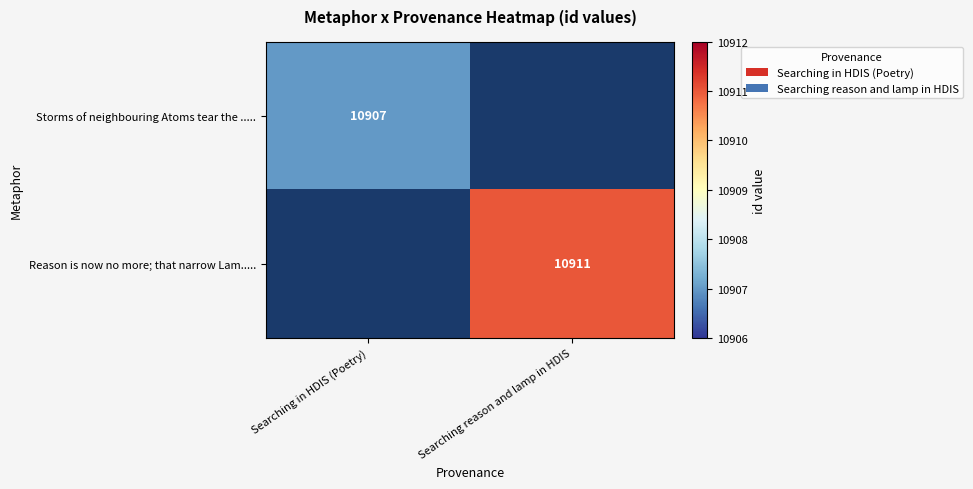

The value of Storms of neighbouring Atoms tear the ..... at Searching in HDIS (Poetry) is 15948. True or false?

False